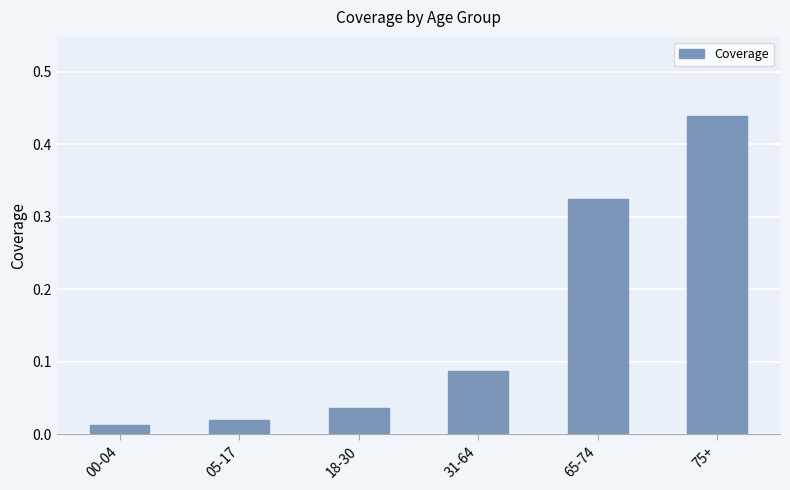

Rank the categories by value from highest to lowest.

75+, 65-74, 31-64, 18-30, 05-17, 00-04